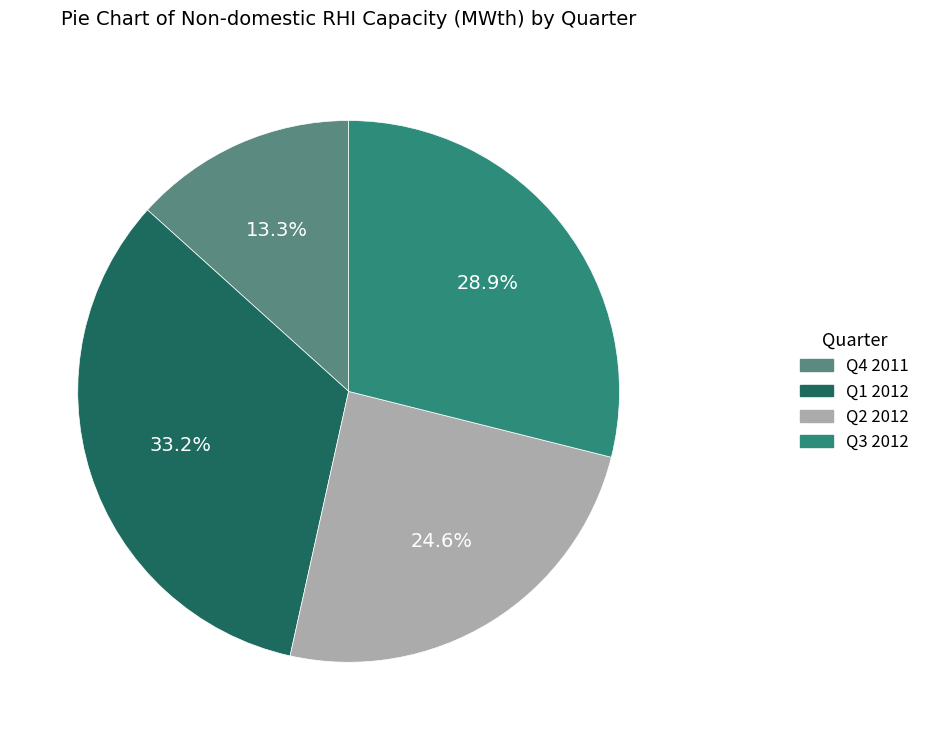

Is there any slice that represents more than half of the pie?

No